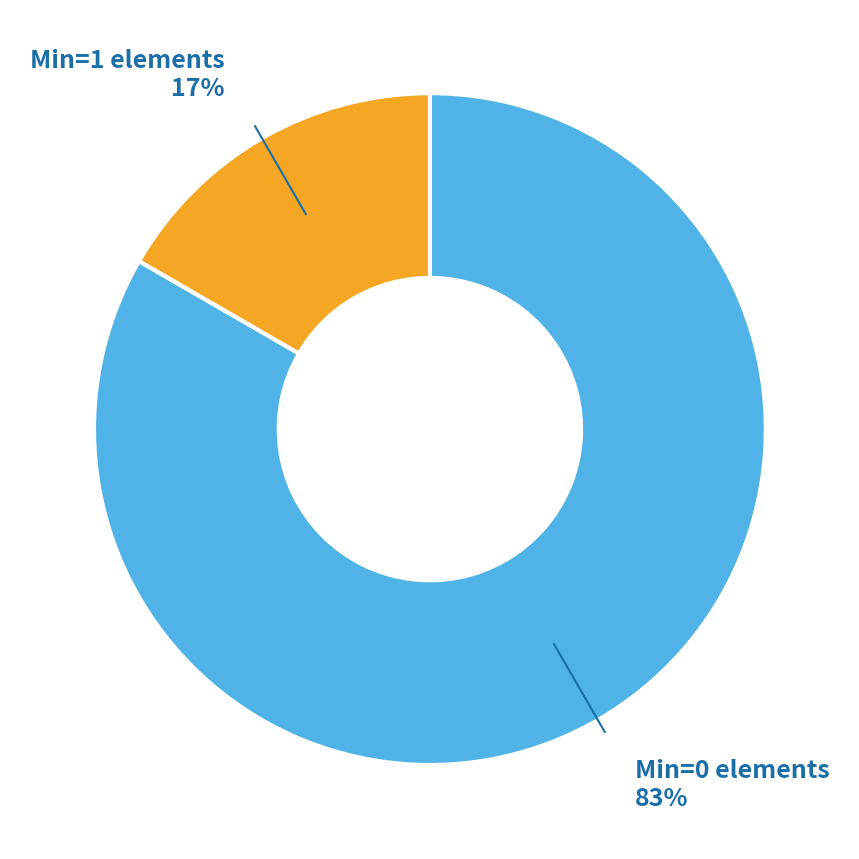

How many slices are in this pie chart?

2